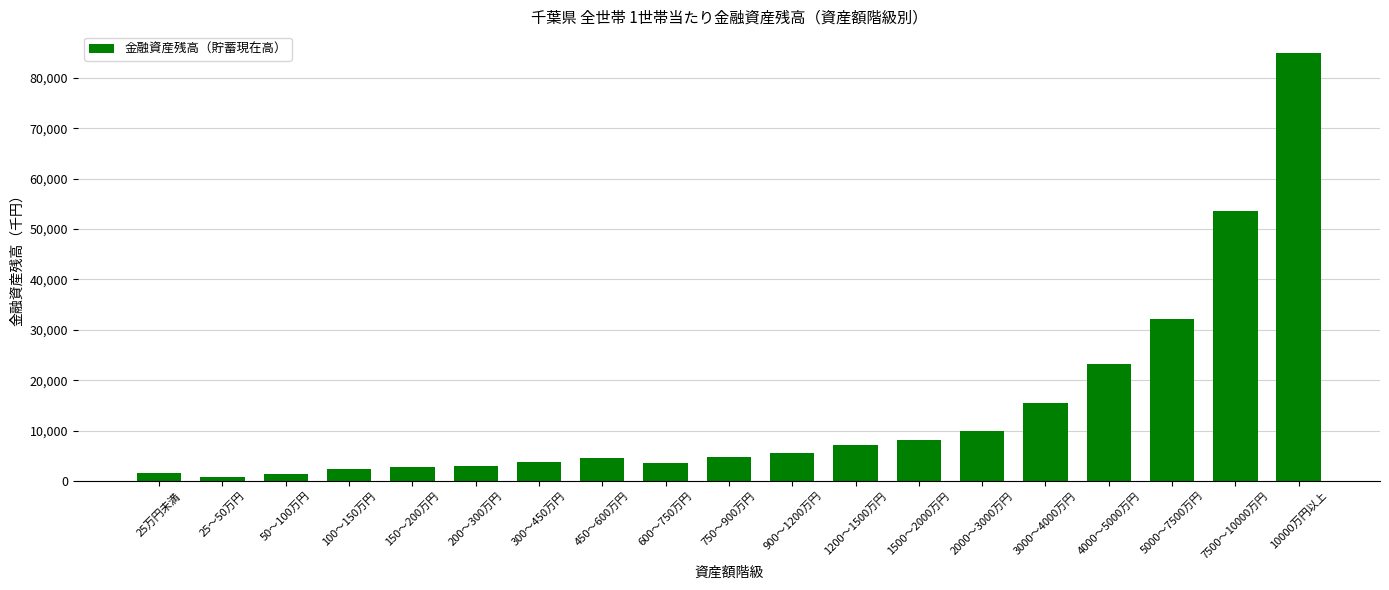

What is the label of the 14th bar from the right?

200～300万円